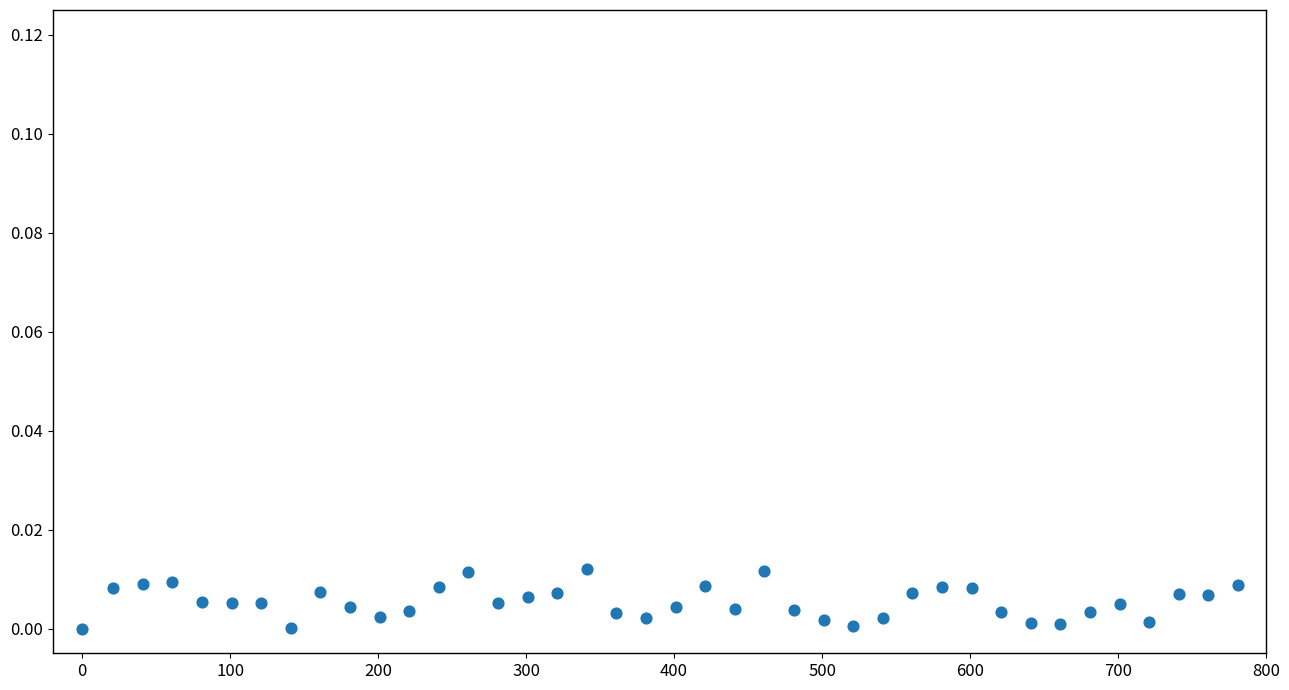

What is the range of X values (max minus min)?

781.0